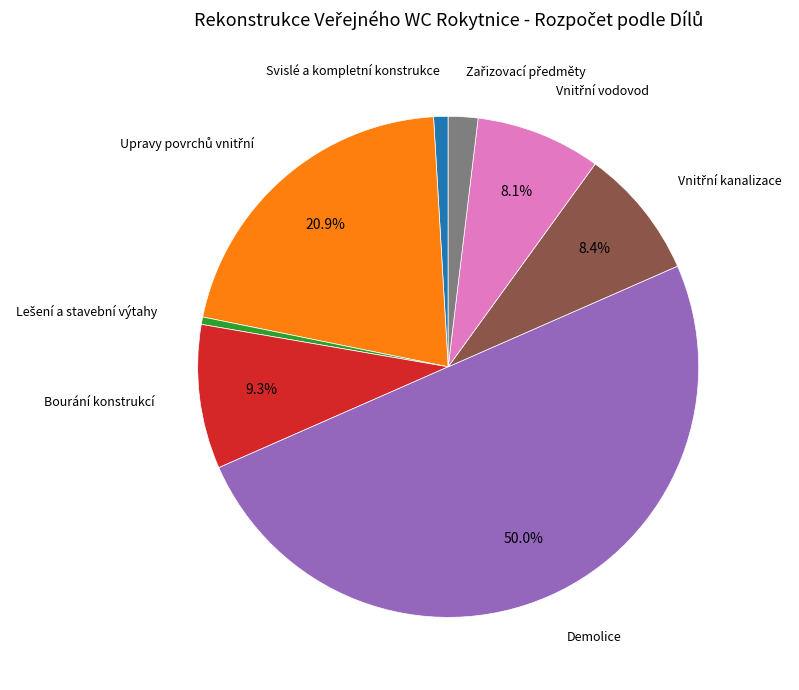

How many segments does this pie chart have?

8